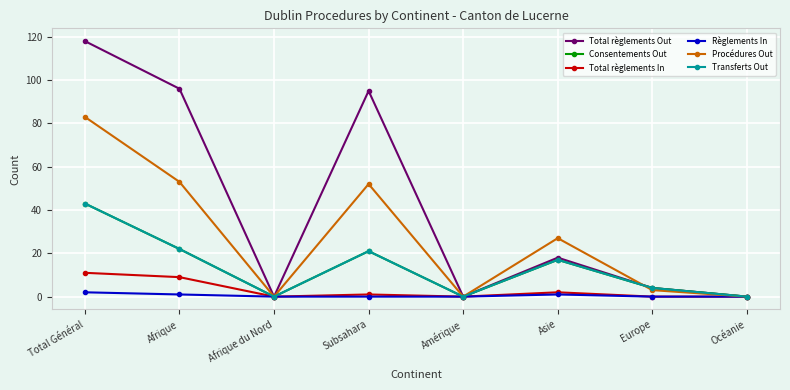

At which category does Procédures Out reach its first local peak?

Subsahara